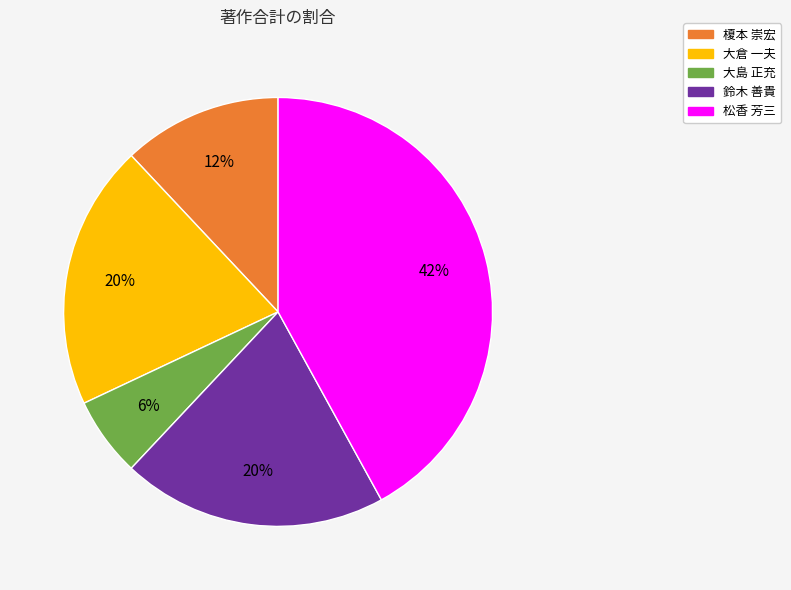

How many segments does this pie chart have?

5